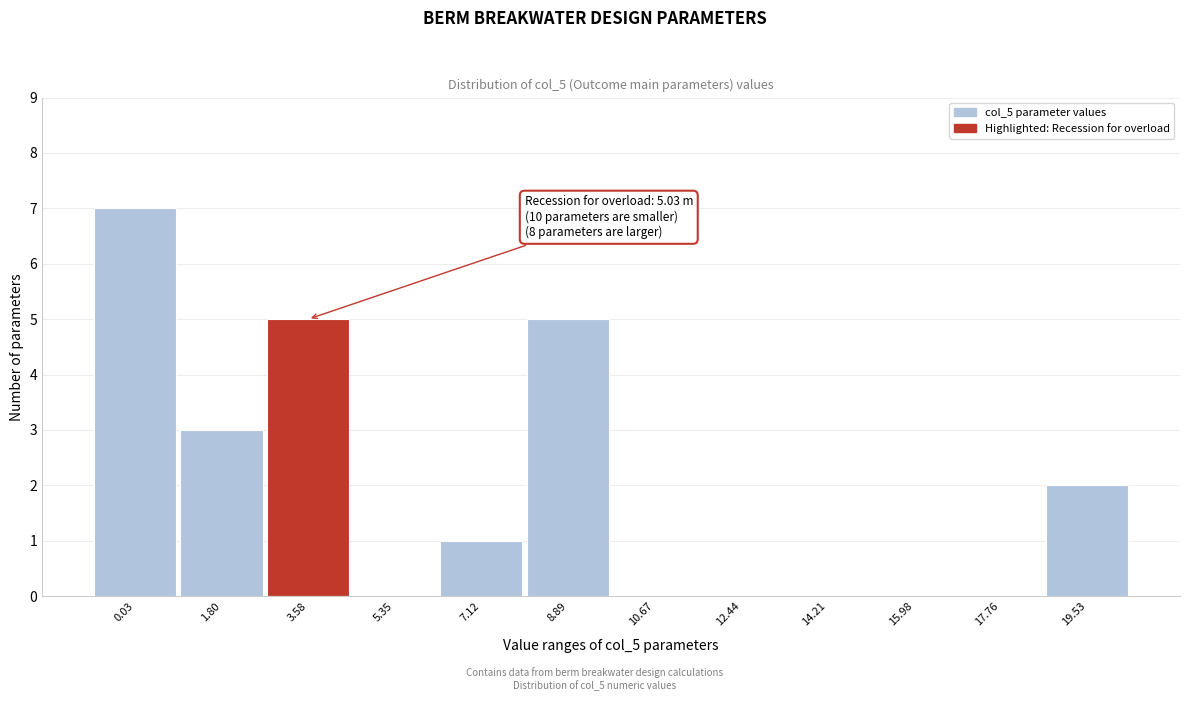

Reading left to right, transcribe all the data shown in this chart.

0.03=7	1.80=3	3.58=5	5.35=0	7.12=1	8.89=5	10.67=0	12.44=0	14.21=0	15.98=0	17.76=0	19.53=2